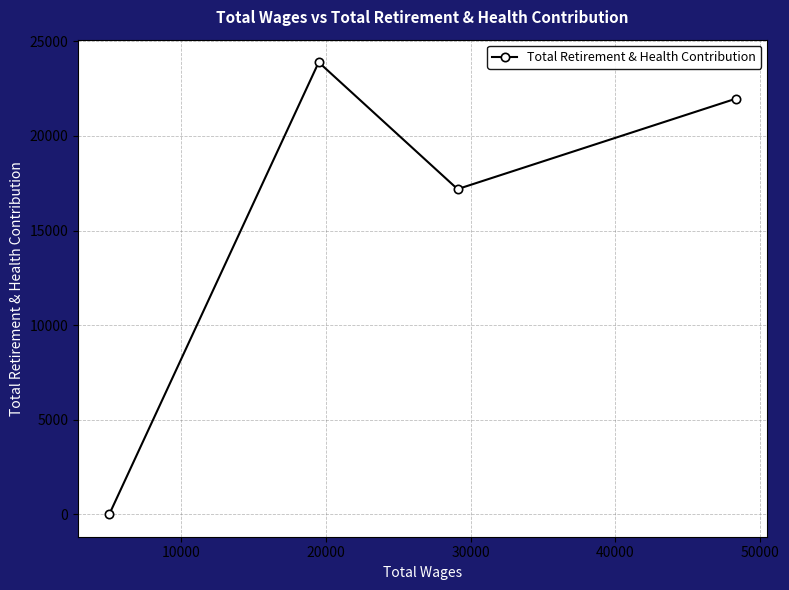

What is the greatest value displayed?

23899